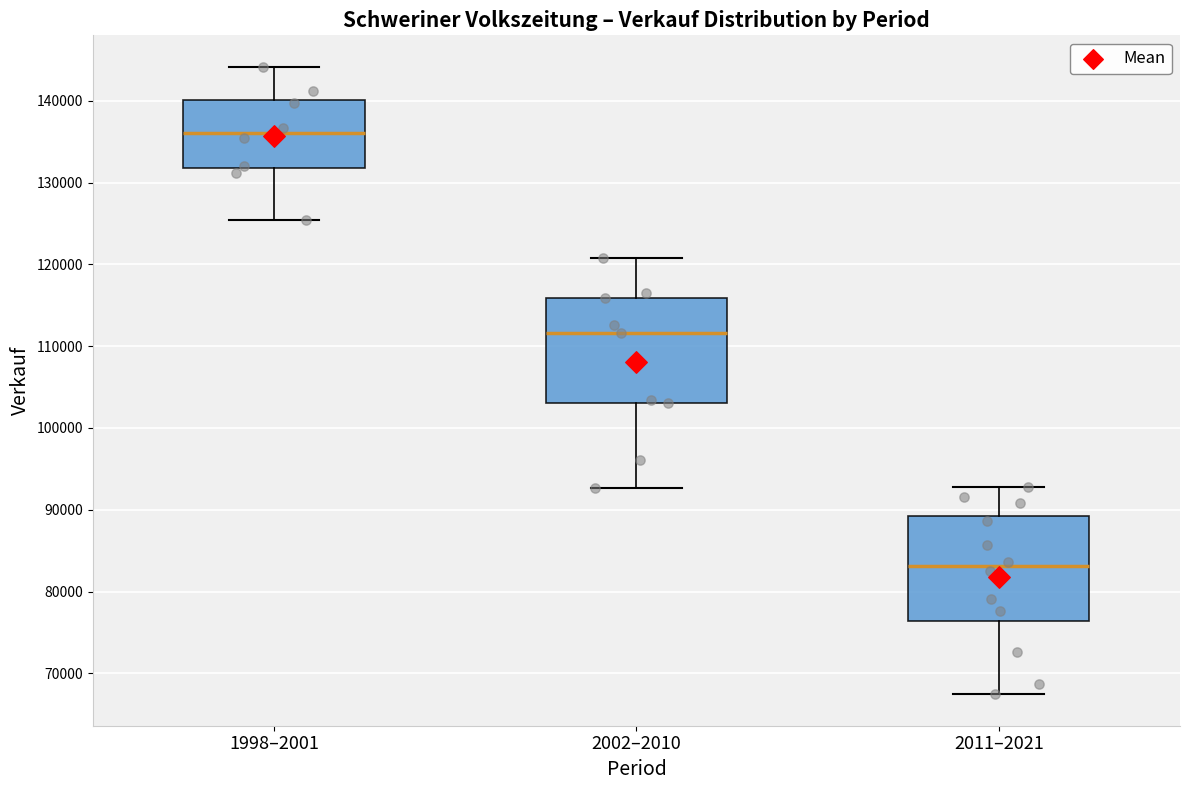

Which box's median line is the highest?

1998–2001